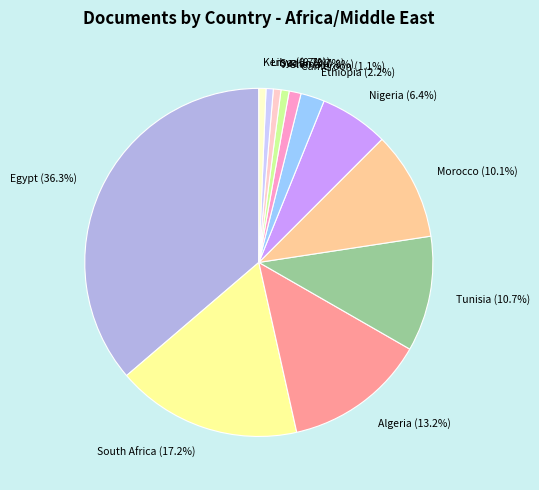

What percentage is NOT represented by Cameroon?

98.9%